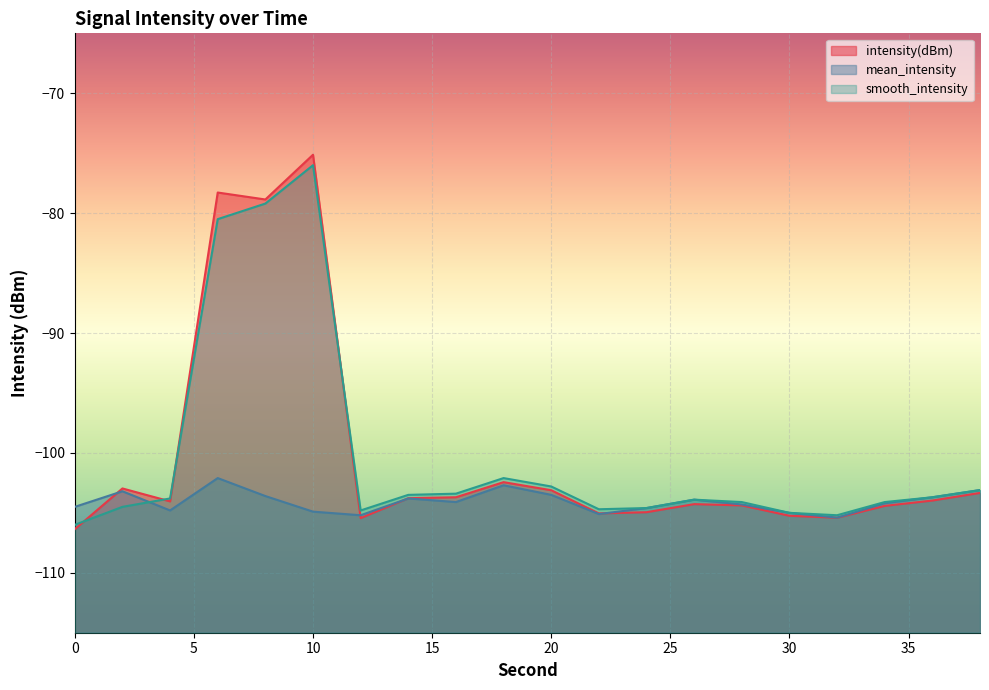

After their last crossing, which series has the higher values: intensity(dBm) or smooth_intensity?

smooth_intensity